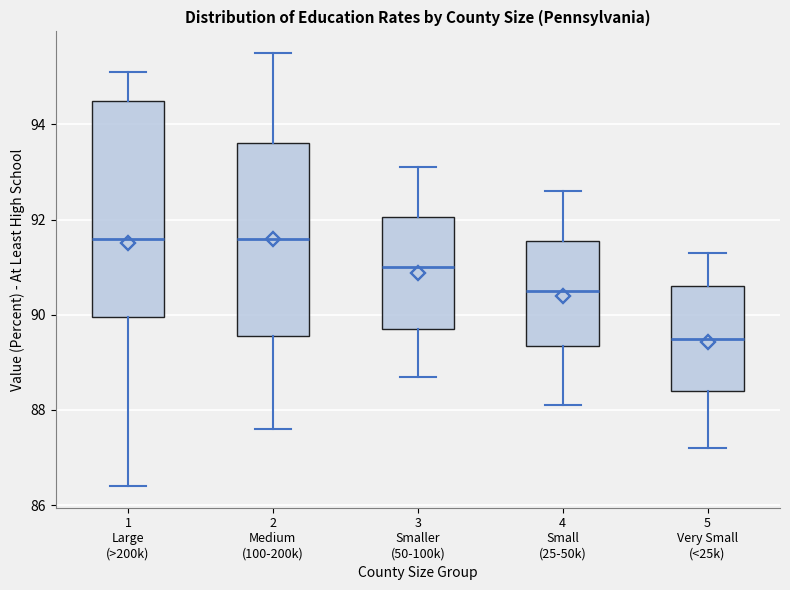

Reading left to right, read every box against the y-axis: the position of its median line, the range the box covers, and the ends of its whiskers. The values are not printed on the chart, so give them approximately, as read against the axis.

1 Large (>200k): median 91.6, box 90.0 to 94.6, whiskers 86.4 to 95.2
2 Medium (100-200k): median 91.6, box 89.6 to 93.6, whiskers 87.6 to 95.6
3 Smaller (50-100k): median 91.0, box 89.8 to 92.0, whiskers 88.8 to 93.2
4 Small (25-50k): median 90.6, box 89.4 to 91.6, whiskers 88.2 to 92.6
5 Very Small (<25k): median 89.6, box 88.4 to 90.6, whiskers 87.2 to 91.4